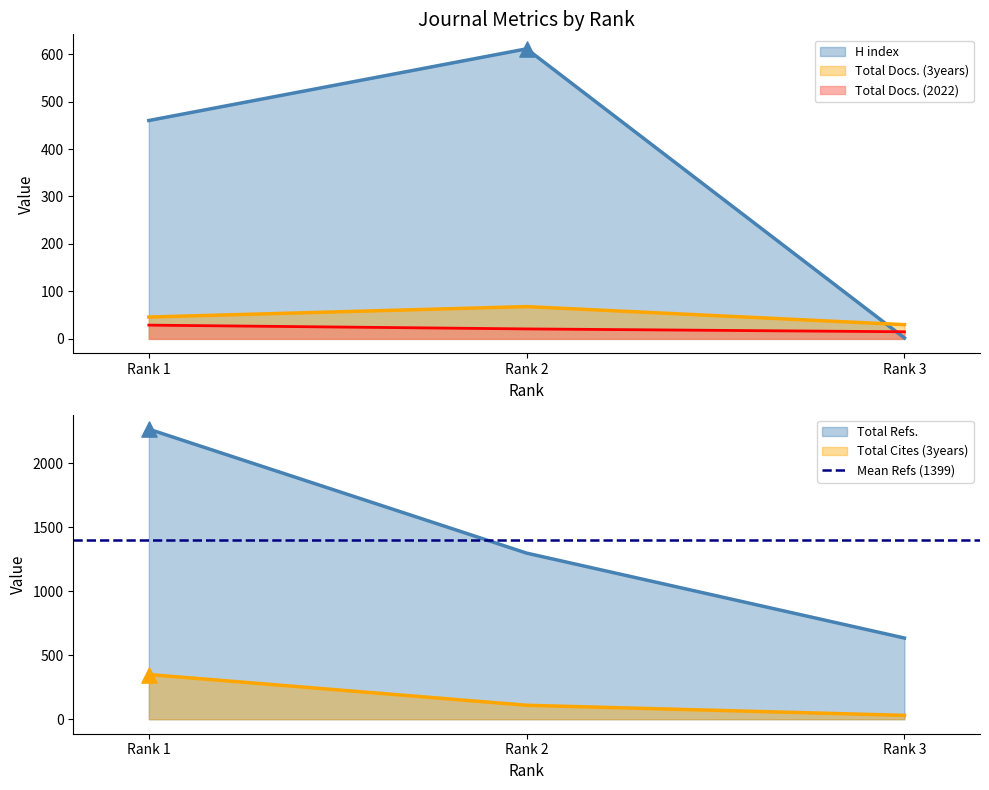

Which series reaches the maximum Y coordinate?

Total Refs.